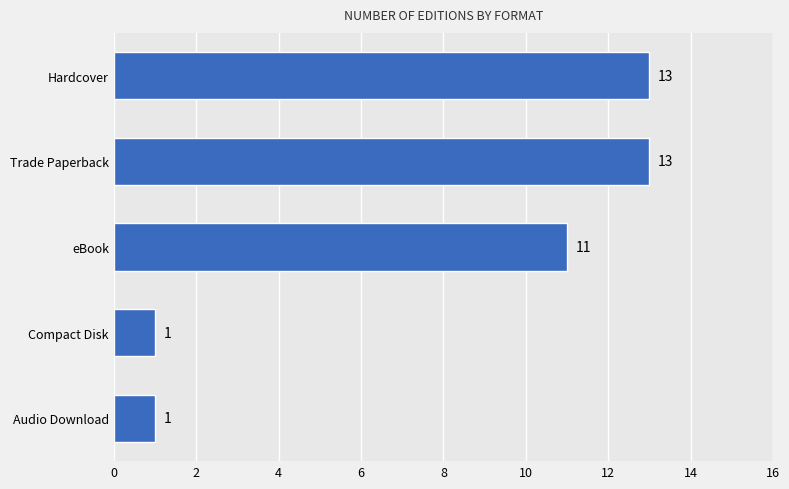

Is it true that the value at eBook is 11?

True